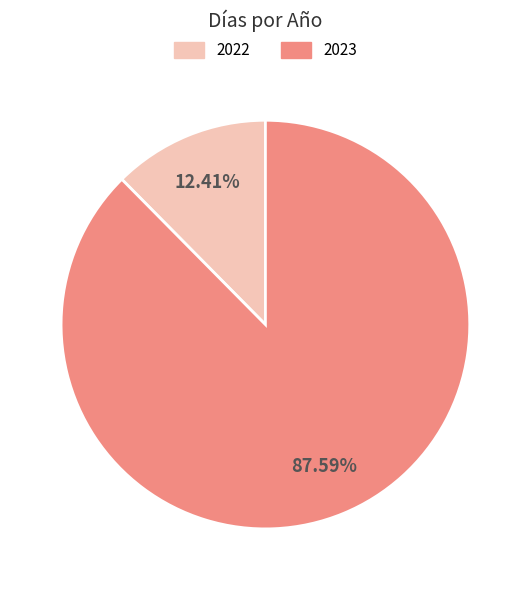

To the nearest percent, what percentage of the pie is 2023?

88%